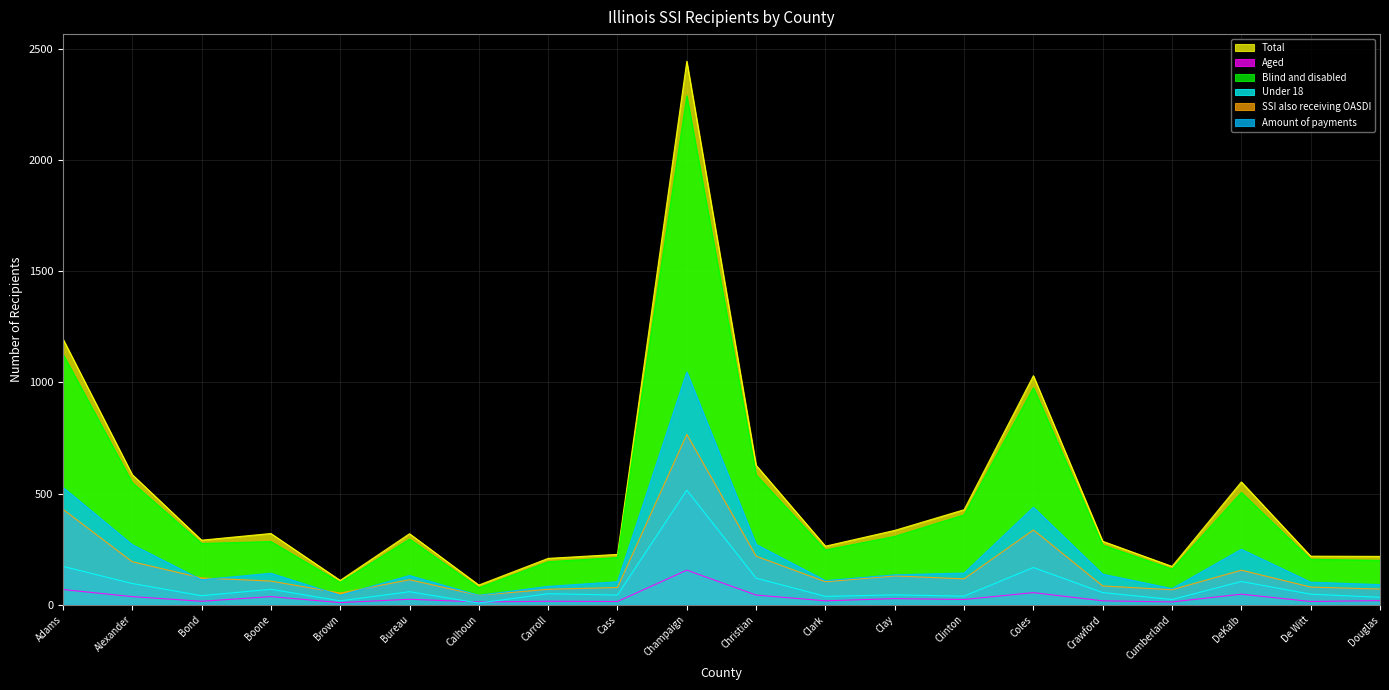

Is it true that Aged equals 23 at De Witt?

False